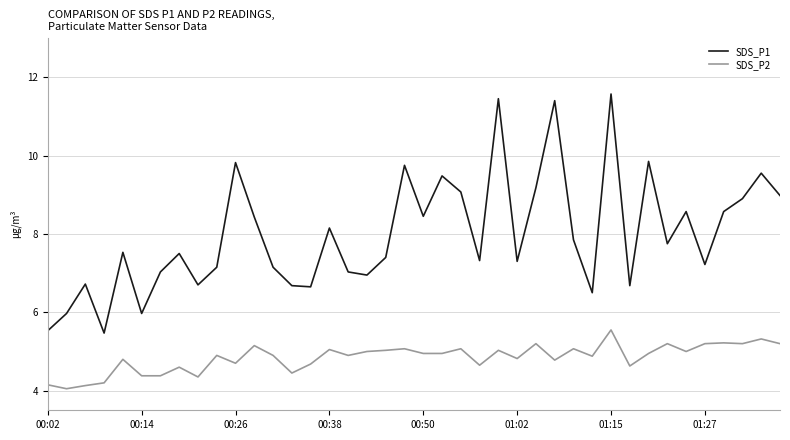

List the series in order of their overall mean, highest first.

SDS_P1, SDS_P2